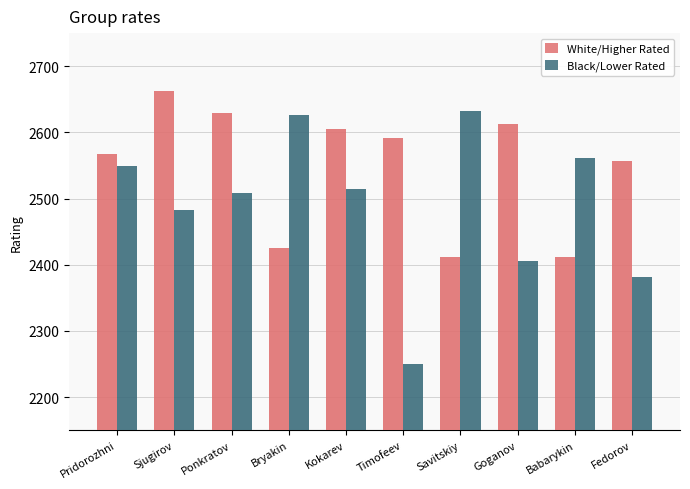

The Black/Lower Rated series shows 2549 at Pridorozhni. True or false?

True